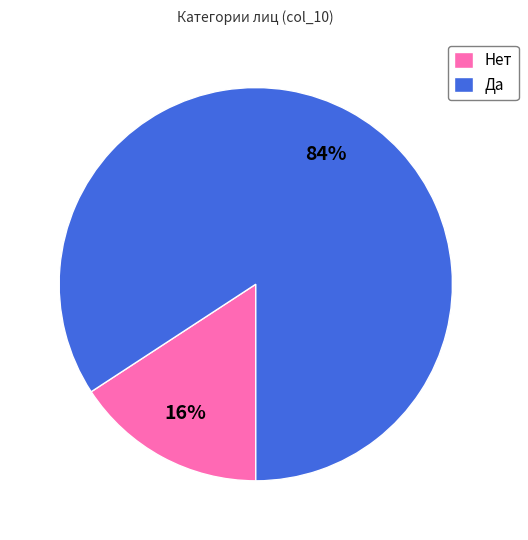

The Нет slice represents 16% of the pie. True or false?

True